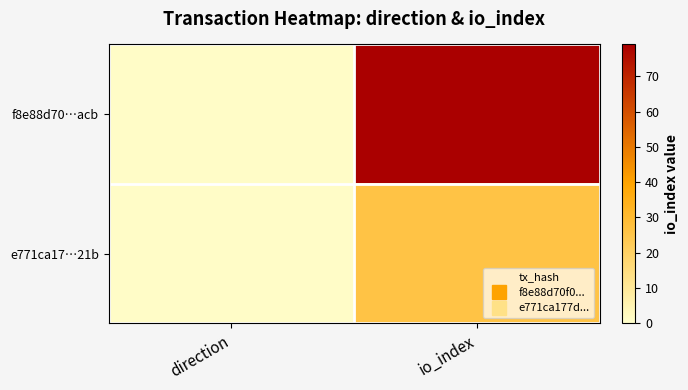

Which label corresponds to the smallest value in the chart?

direction